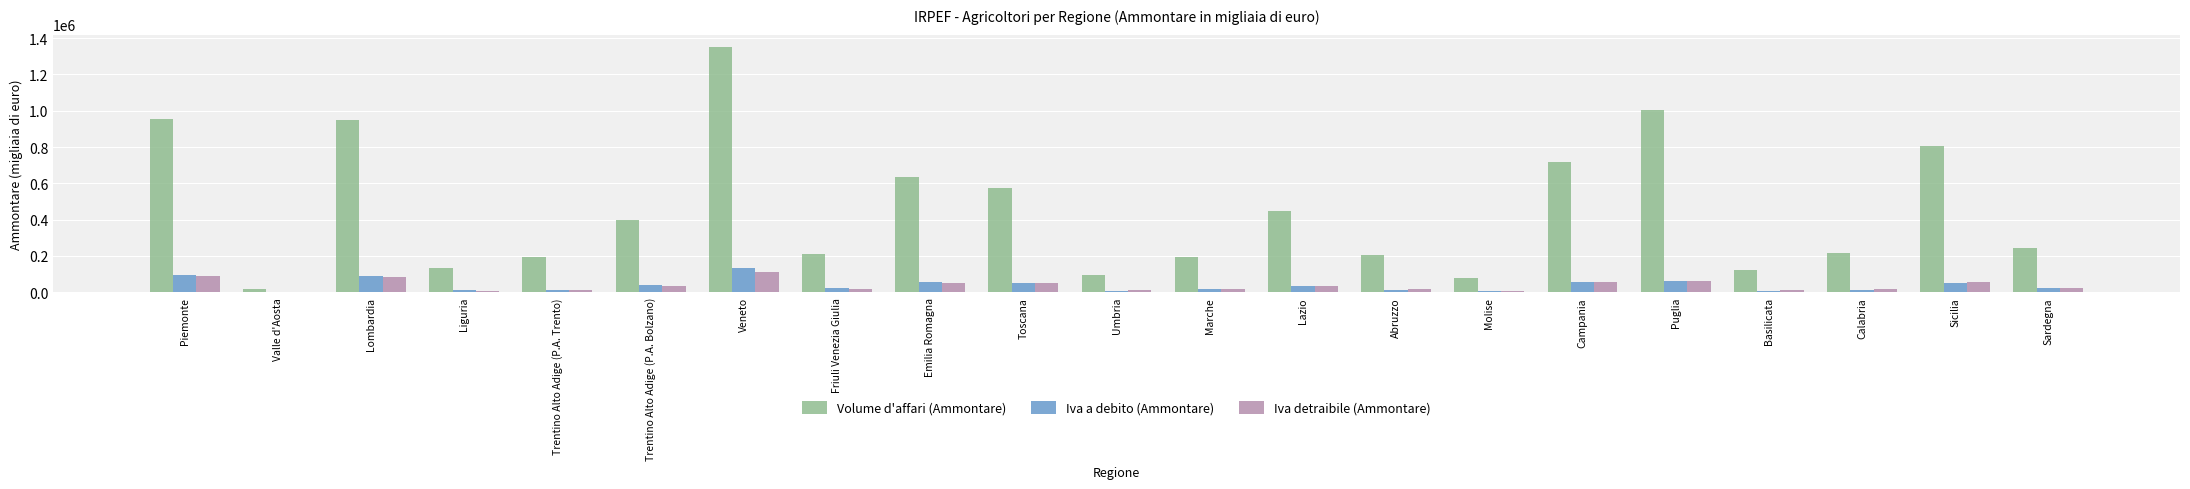

Is it true that Volume d'affari (Ammontare) equals 95383 at Umbria?

True